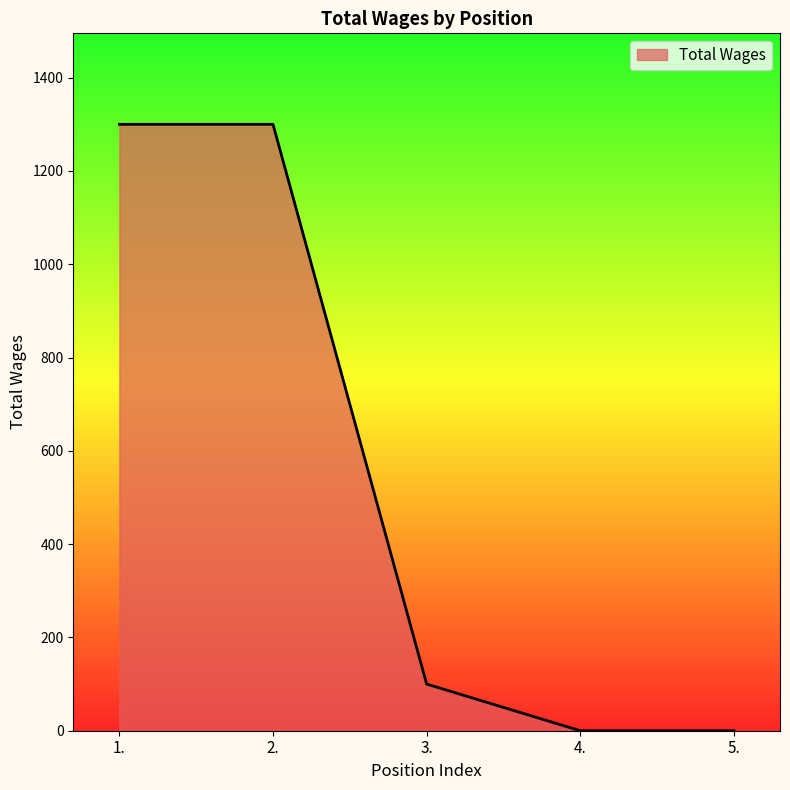

Reading right to left, what are all the values shown in this chart?

0	0	100	1300	1300